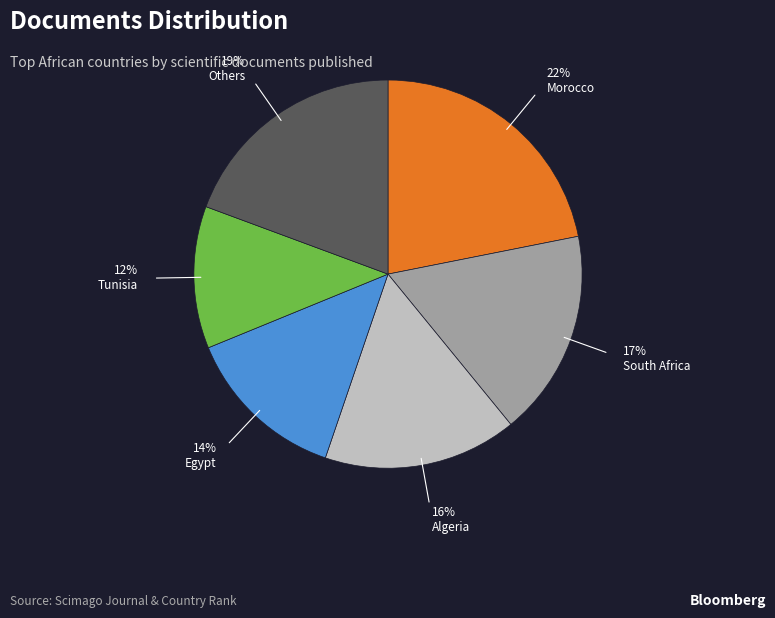

Count the number of slices in the pie.

6